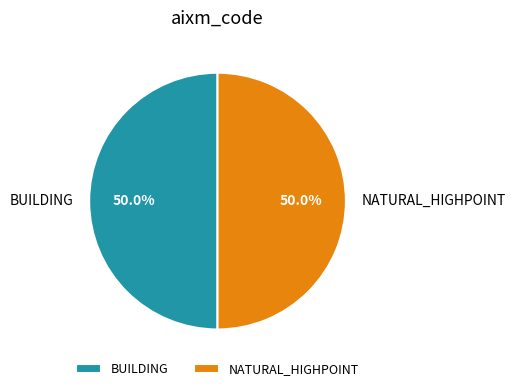

Approximately how many times larger is the value at NATURAL_HIGHPOINT compared to BUILDING?

1.0